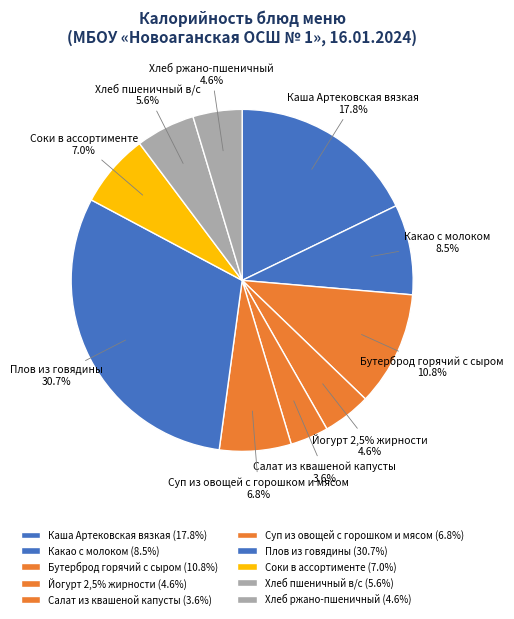

Count the number of slices in the pie.

10